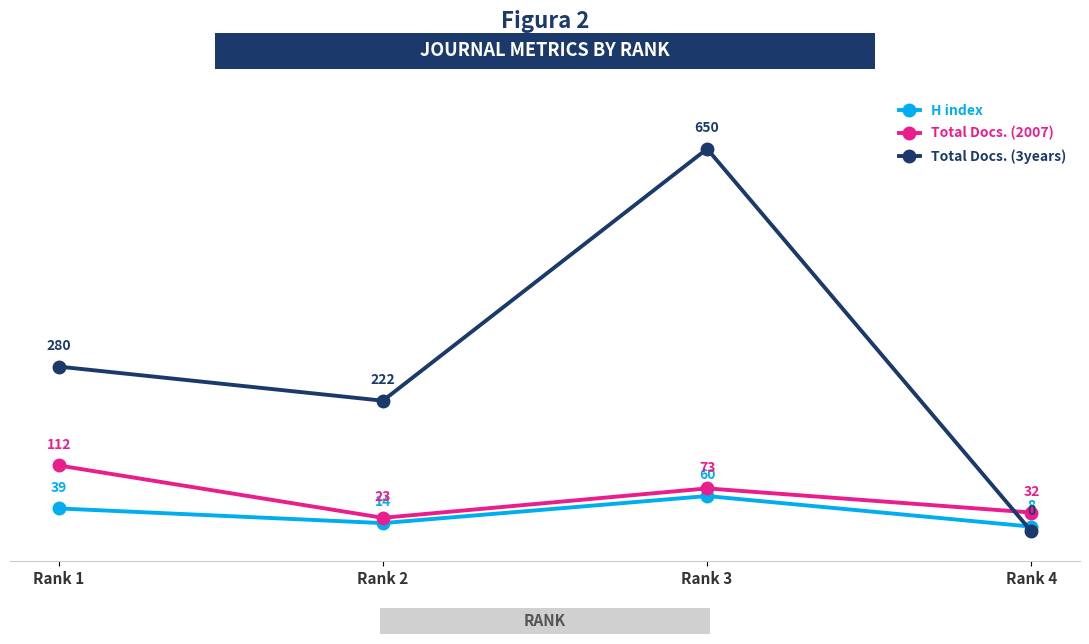

Read the Total Docs. (2007) value at Rank 4, to the nearest 10.

30